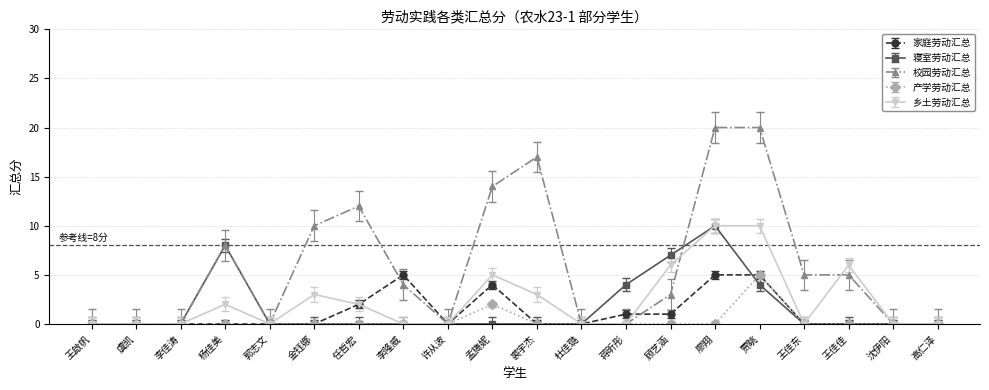

Reading left to right, list all the values displayed in this chart.

家庭劳动汇总: 王啟帆=0	虞凯=0	李佳涛=0	杨佳美=0	郭志文=0	金钰娜=0	任哲宏=2	李隆威=5	许从波=0	孟旖妮=4	裘宇杰=0	杜佳璐=0	蒋昕彤=1	顾艺涵=1	廖翔=5	贾眺=5	王佳东=0	王佳佳=0	沈伊阳=0	高仁泽=0
寝室劳动汇总: 王啟帆=0	虞凯=0	李佳涛=0	杨佳美=8	郭志文=0	金钰娜=0	任哲宏=0	李隆威=0	许从波=0	孟旖妮=0	裘宇杰=0	杜佳璐=0	蒋昕彤=4	顾艺涵=7	廖翔=10	贾眺=4	王佳东=0	王佳佳=0	沈伊阳=0	高仁泽=0
校园劳动汇总: 王啟帆=0	虞凯=0	李佳涛=0	杨佳美=8	郭志文=0	金钰娜=10	任哲宏=12	李隆威=4	许从波=0	孟旖妮=14	裘宇杰=17	杜佳璐=0	蒋昕彤=0	顾艺涵=3	廖翔=20	贾眺=20	王佳东=5	王佳佳=5	沈伊阳=0	高仁泽=0
产学劳动汇总: 王啟帆=0	虞凯=0	李佳涛=0	杨佳美=0	郭志文=0	金钰娜=0	任哲宏=0	李隆威=0	许从波=0	孟旖妮=2	裘宇杰=0	杜佳璐=0	蒋昕彤=0	顾艺涵=0	廖翔=0	贾眺=5	王佳东=0	王佳佳=0	沈伊阳=0	高仁泽=0
乡土劳动汇总: 王啟帆=0	虞凯=0	李佳涛=0	杨佳美=2	郭志文=0	金钰娜=3	任哲宏=2	李隆威=0	许从波=0	孟旖妮=5	裘宇杰=3	杜佳璐=0	蒋昕彤=0	顾艺涵=6	廖翔=10	贾眺=10	王佳东=0	王佳佳=6	沈伊阳=0	高仁泽=0